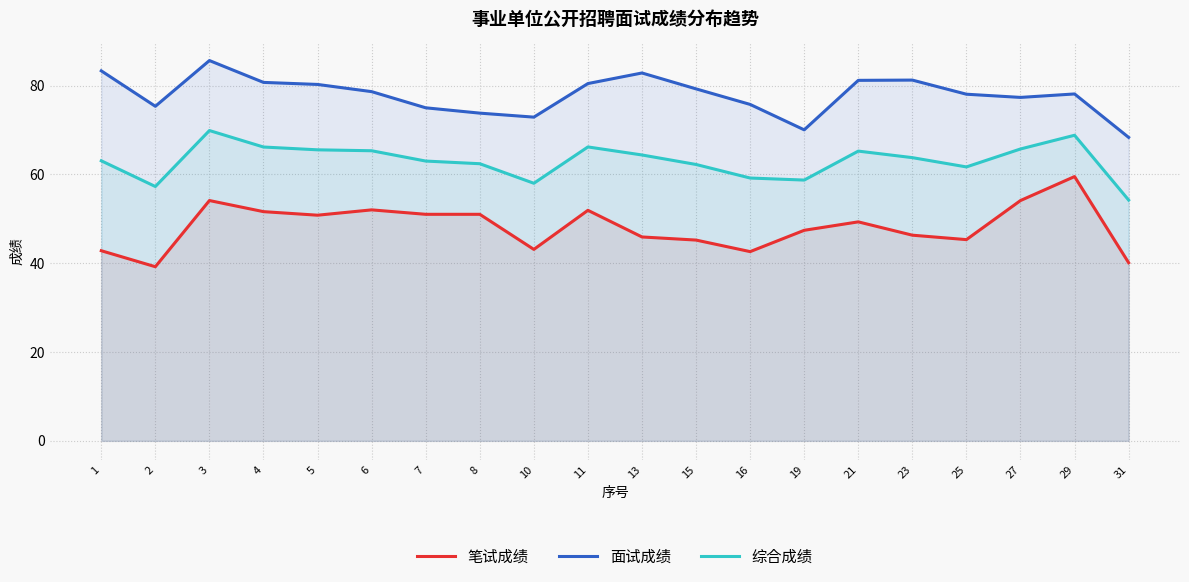

Reading left to right, what are all the values shown in this chart?

笔试成绩: 1=42.8	2=39.2	3=54.1	4=51.6	5=50.8	6=52.0	7=51.0	8=51.0	10=43.1	11=51.9	13=45.9	15=45.2	16=42.6	19=47.4	21=49.3	23=46.3	25=45.3	27=54.1	29=59.5	31=40.1
面试成绩: 1=83.3	2=75.3	3=85.6	4=80.7	5=80.2	6=78.6	7=75.0	8=73.8	10=72.9	11=80.4	13=82.8	15=79.2	16=75.7	19=70.0	21=81.2	23=81.2	25=78.0	27=77.3	29=78.1	31=68.3
综合成绩: 1=63.0	2=57.3	3=69.9	4=66.2	5=65.5	6=65.3	7=63.0	8=62.4	10=58.0	11=66.2	13=64.4	15=62.2	16=59.2	19=58.7	21=65.2	23=63.8	25=61.7	27=65.7	29=68.8	31=54.2